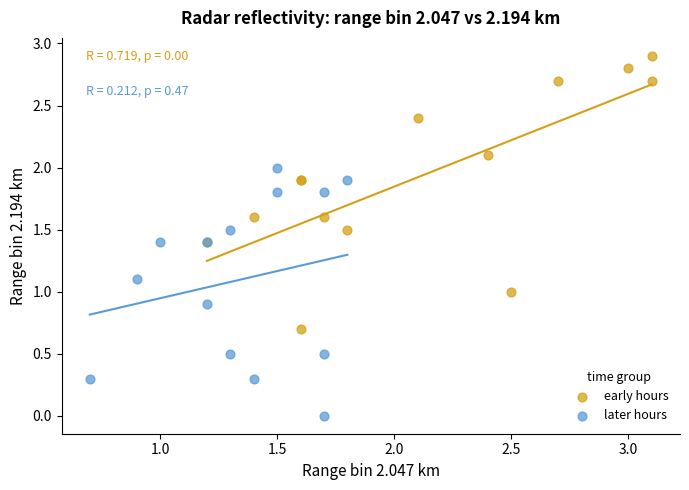

Which series has the largest Y range (max minus min)?

early hours